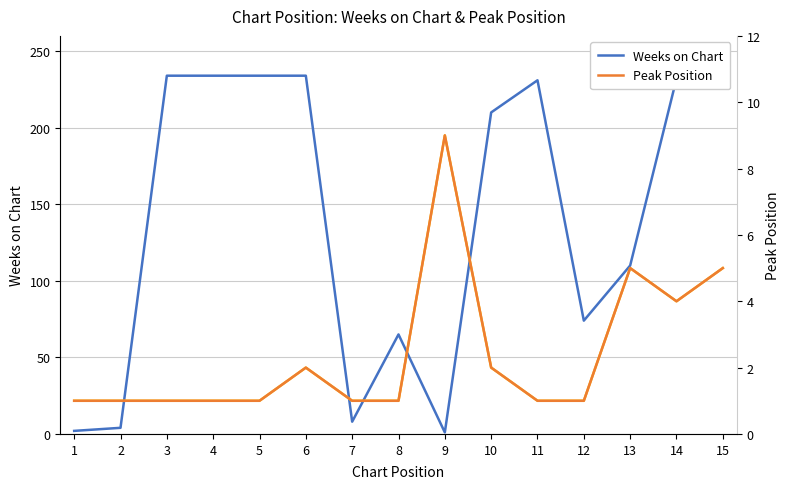

What is the maximum value for Weeks on Chart?

234